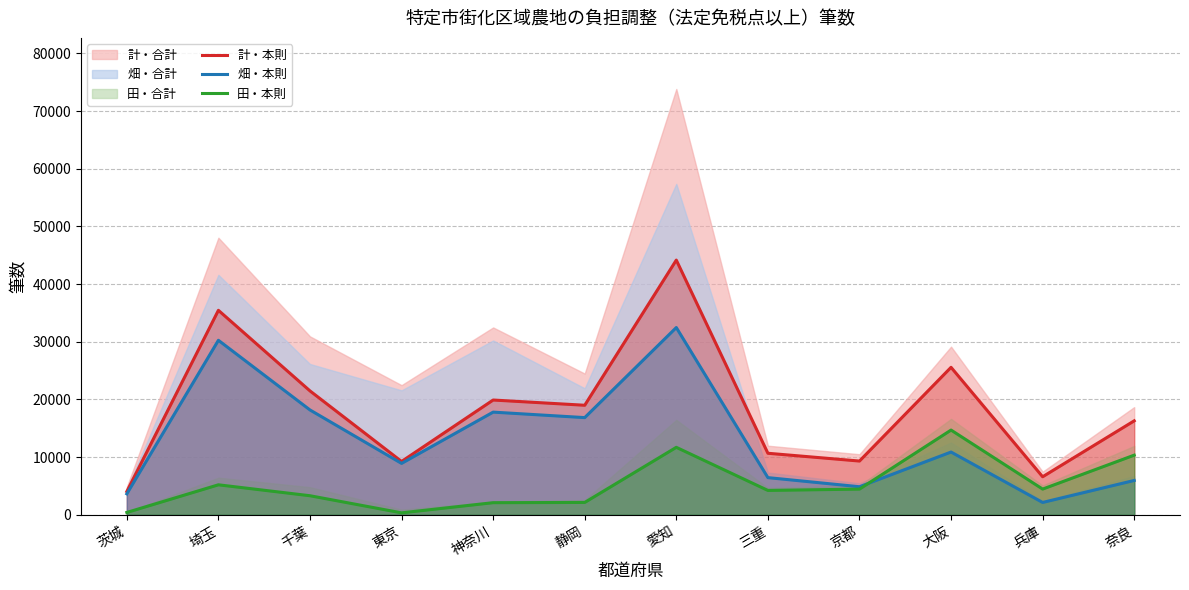

Rank the categories by 田・本則 value from lowest to highest.

東京, 茨城, 神奈川, 静岡, 千葉, 三重, 京都, 兵庫, 埼玉, 奈良, 愛知, 大阪